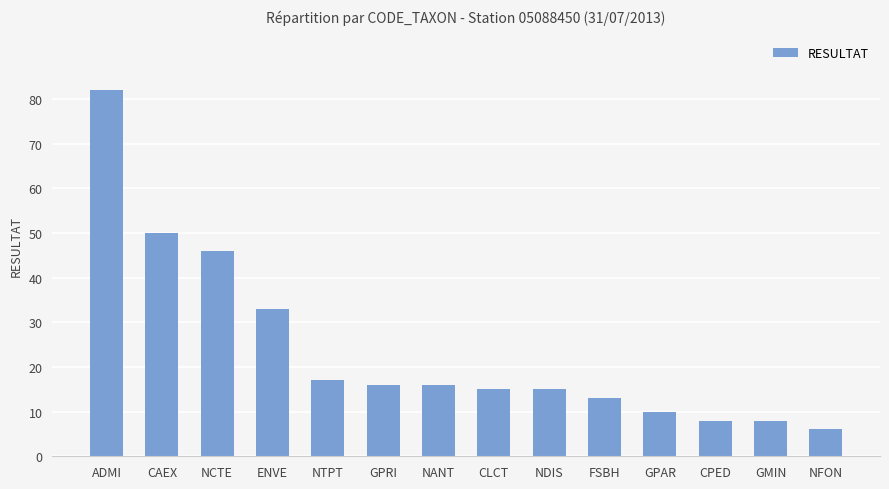

The value at NFON is 6. True or false?

True